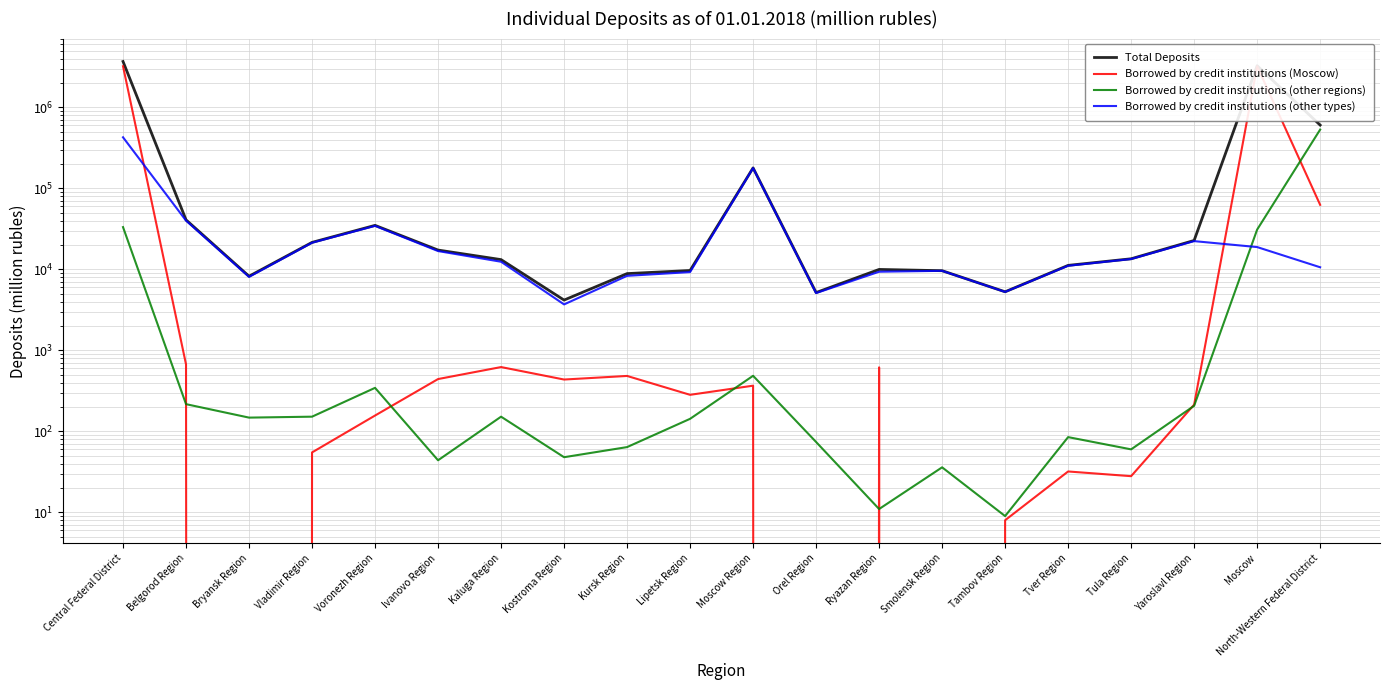

What are all the series names shown in the legend?

Total Deposits, Borrowed by credit institutions (Moscow), Borrowed by credit institutions (other regions), Borrowed by credit institutions (other types)